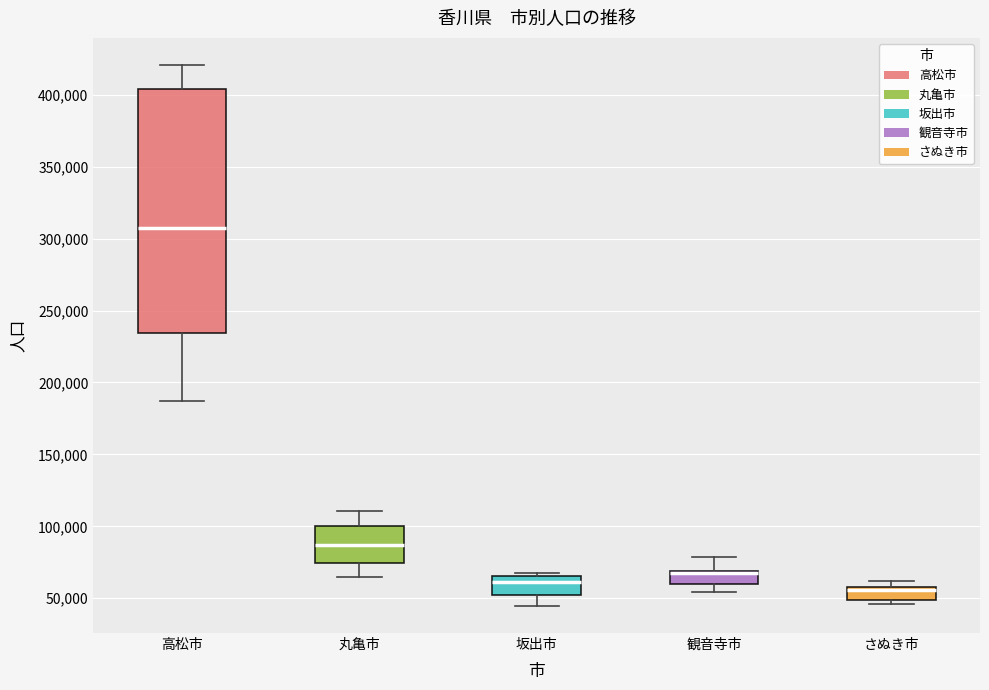

Comparing the boxes themselves (not the whiskers), which one is the tallest?

高松市